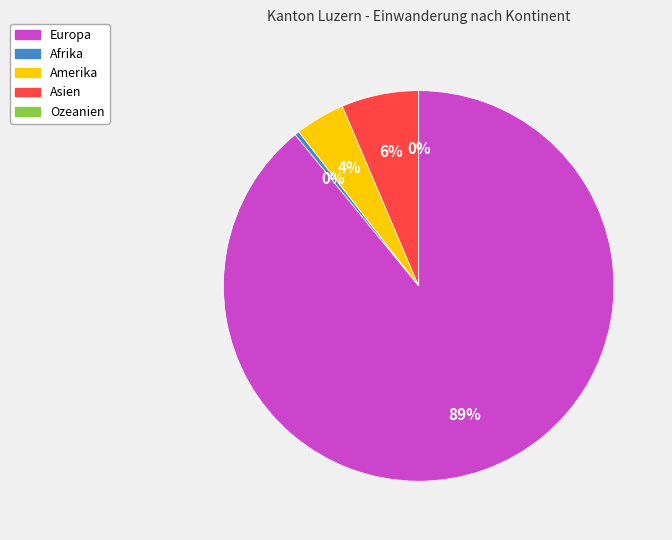

Count the number of slices in the pie.

5